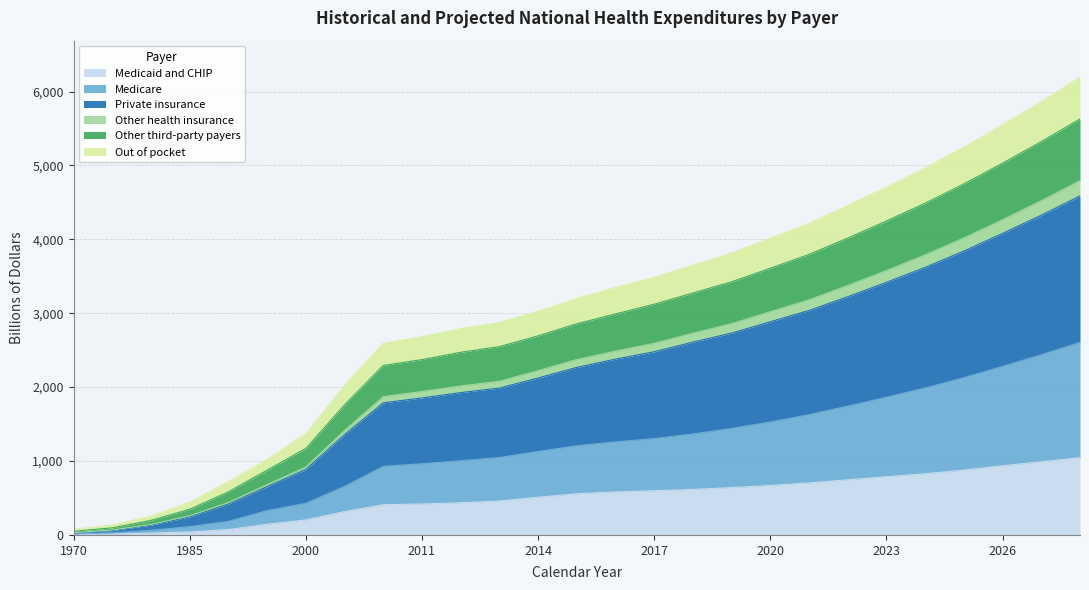

What is the highest value of the Medicaid and CHIP series?

1045.8